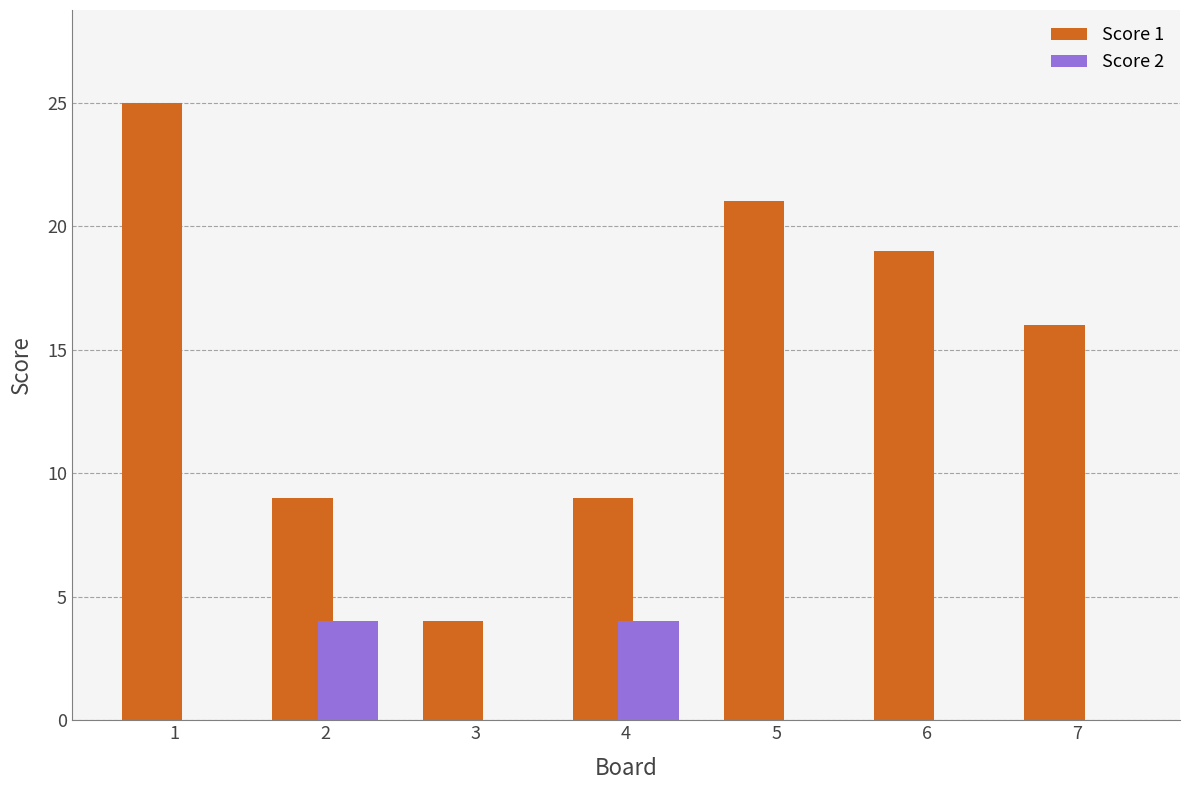

Reading left to right, transcribe all the data shown in this chart.

Score 1: 25	9	4	9	21	19	16
Score 2: 0	4	0	4	0	0	0